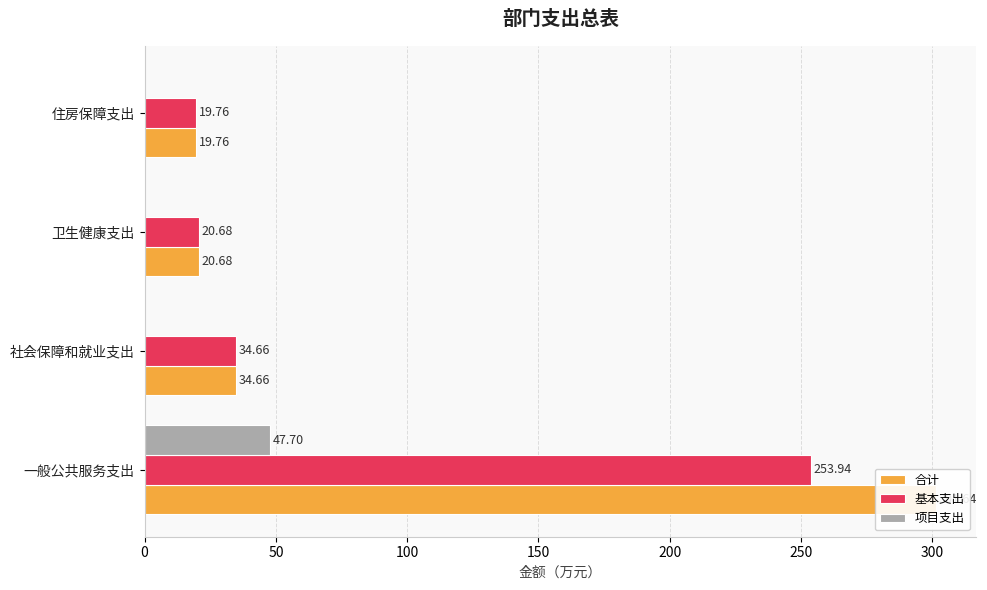

Count the number of data series in this chart.

3